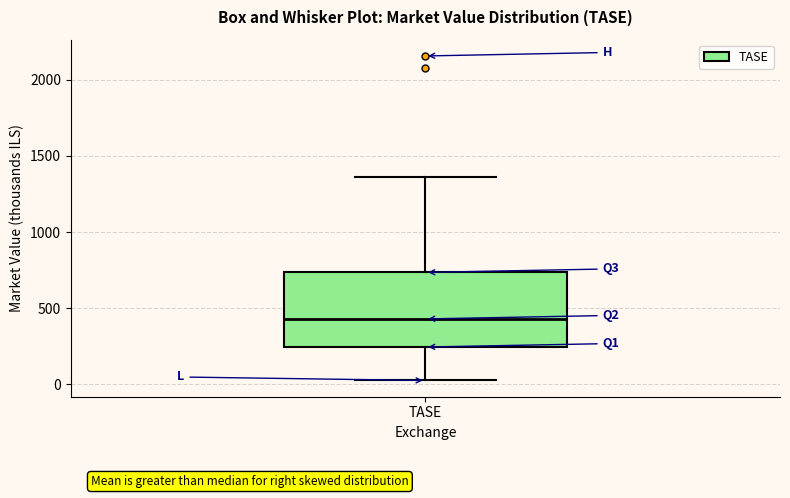

Where is the lower edge of the box for TASE on the y-axis? The values are not printed on the chart, so give them approximately, as read against the axis.

250